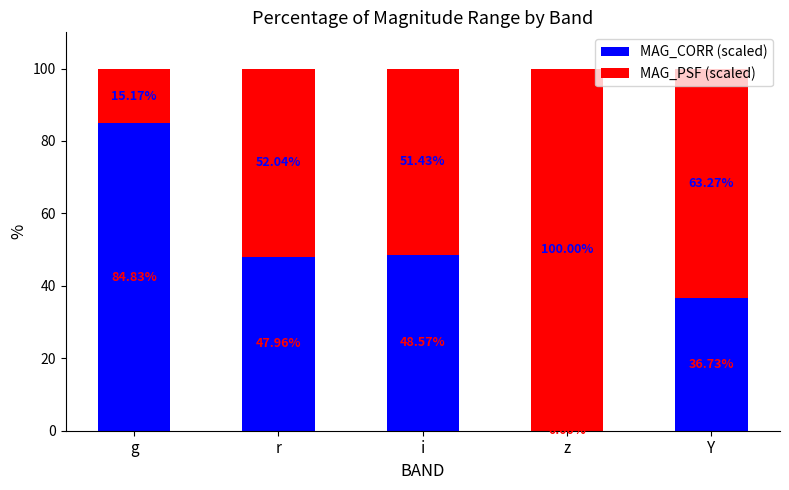

Which category has the highest value in the MAG_CORR (scaled) series?

g